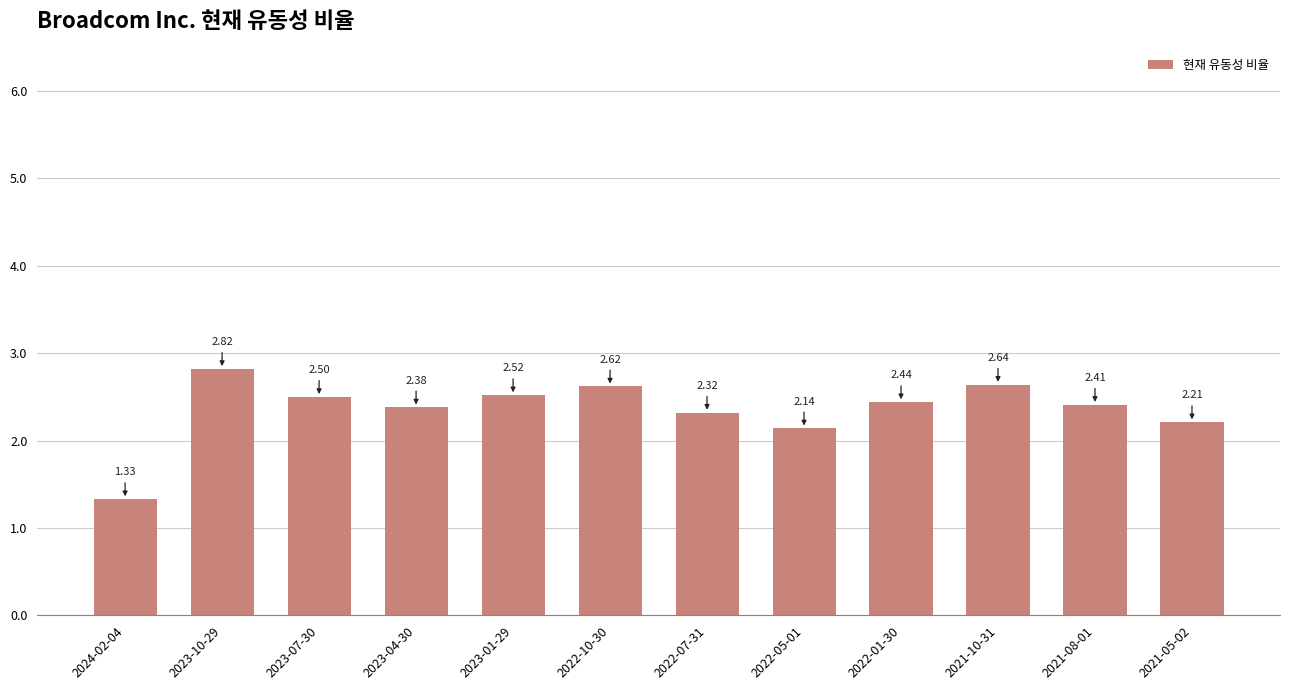

How many data points are less than 2?

1